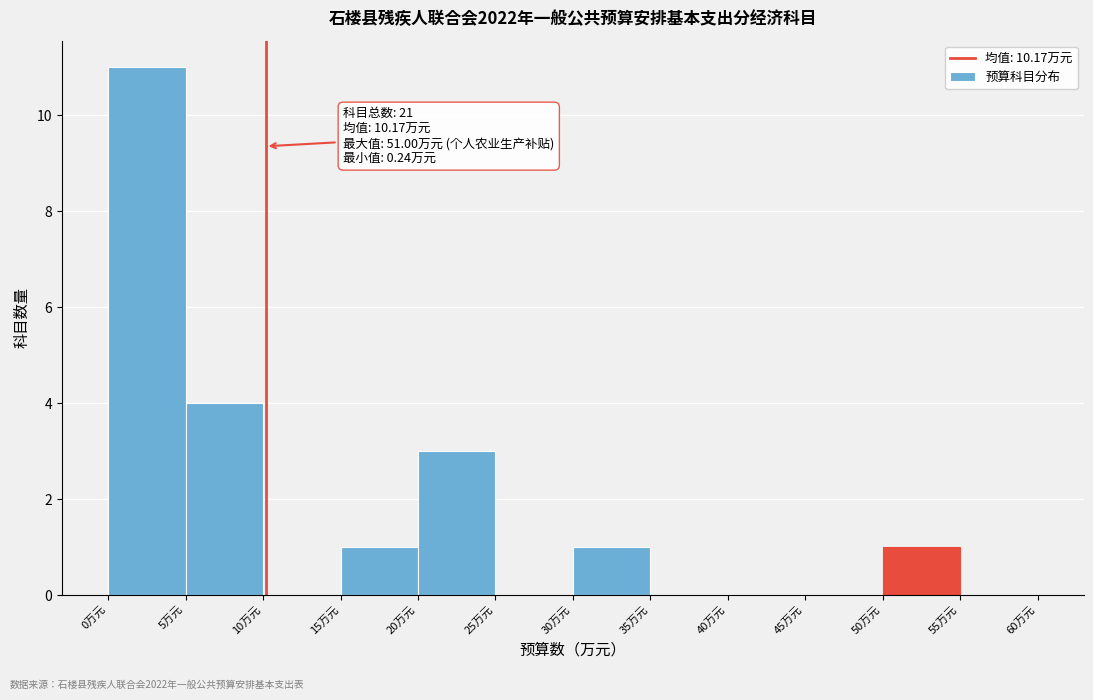

Over which range of the x-axis is the bar tallest?

0 to 5